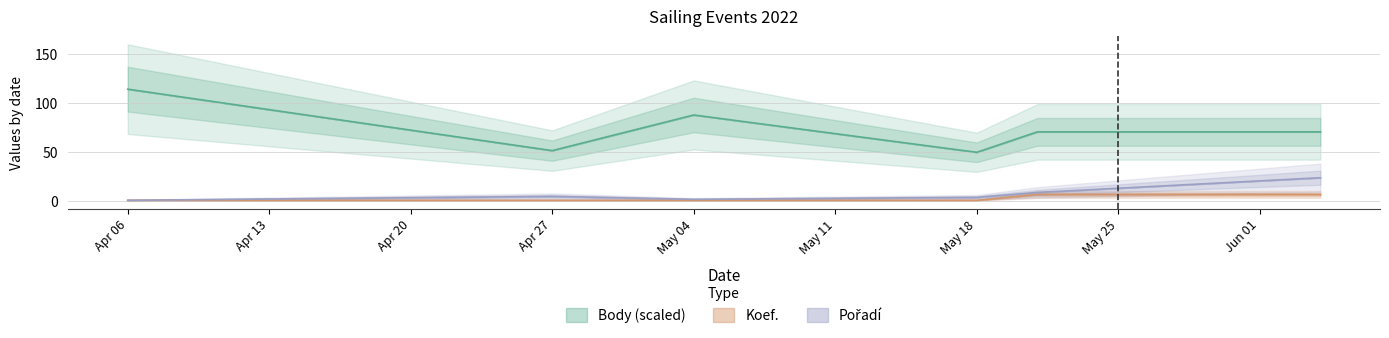

What is the maximum value for Body (scaled)?

114.2